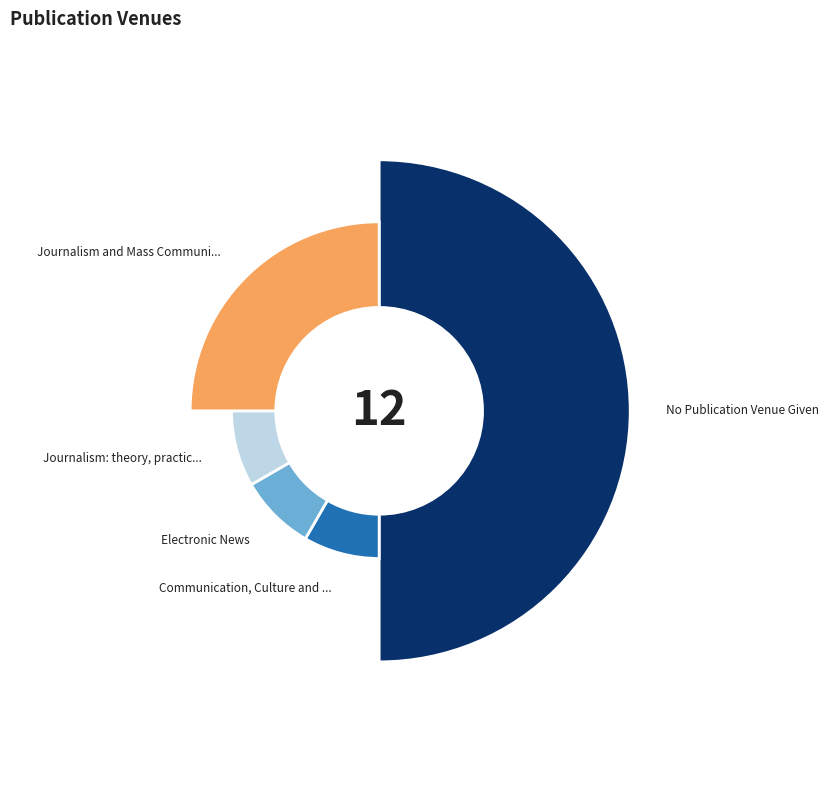

True or false: Journalism: theory, practice and criticism accounts for 20% of the total.

False